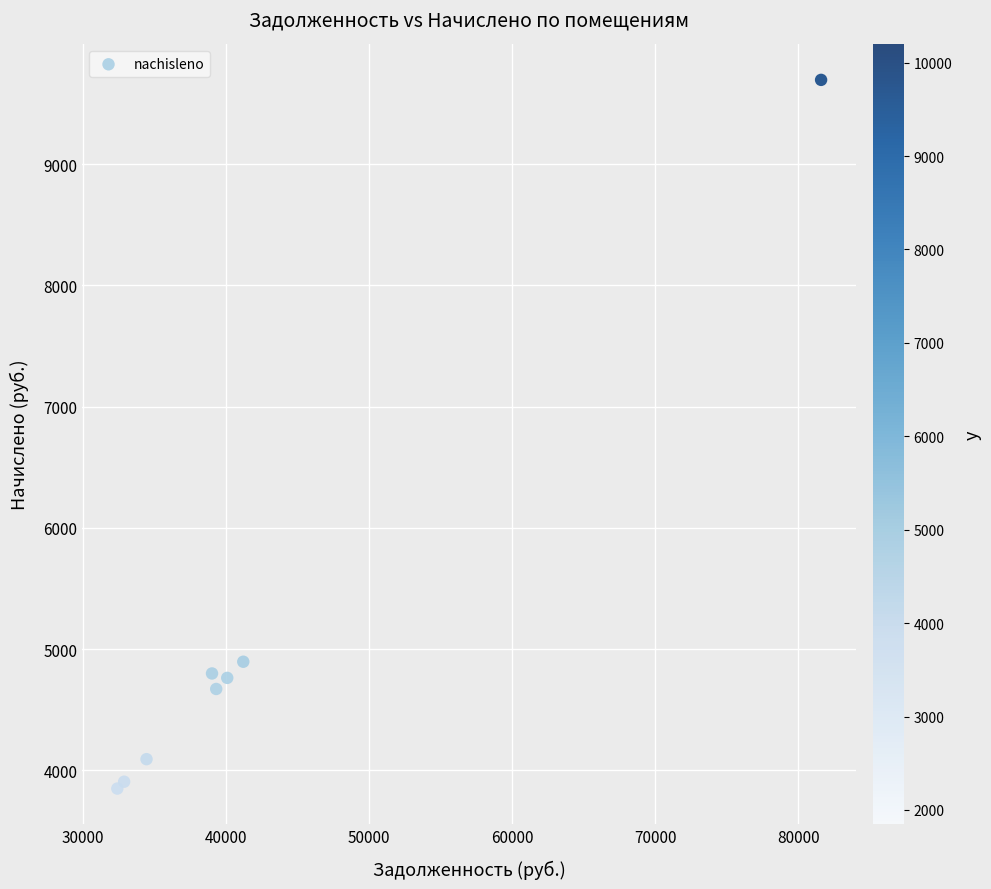

What Y value in the scatter plot is closest to 6771?

4895.5